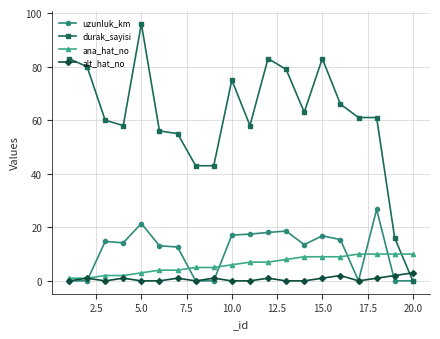

How many intersections are there between durak_sayisi and ana_hat_no?

1